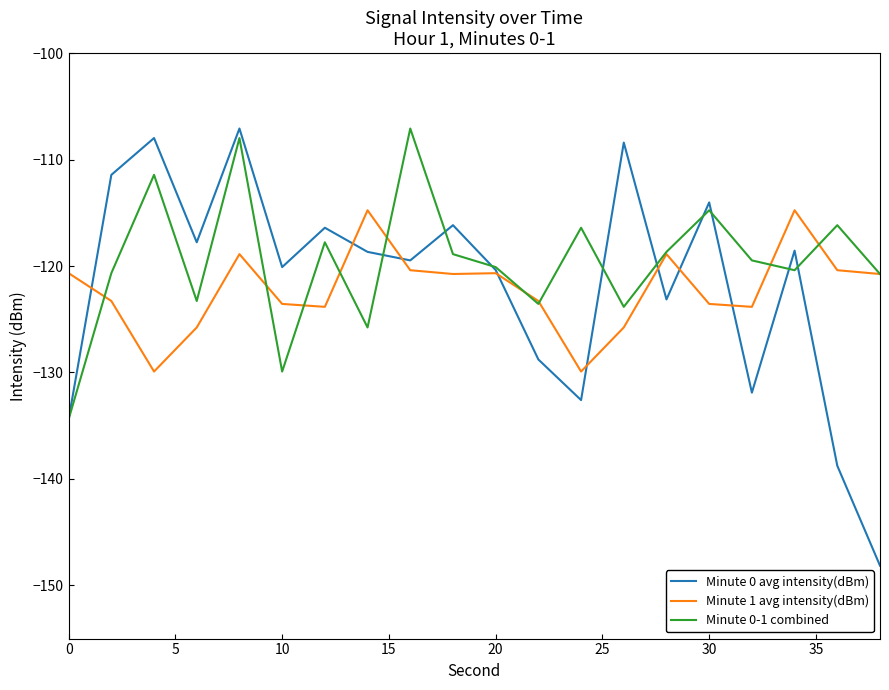

How many categories are shown in the chart?

20